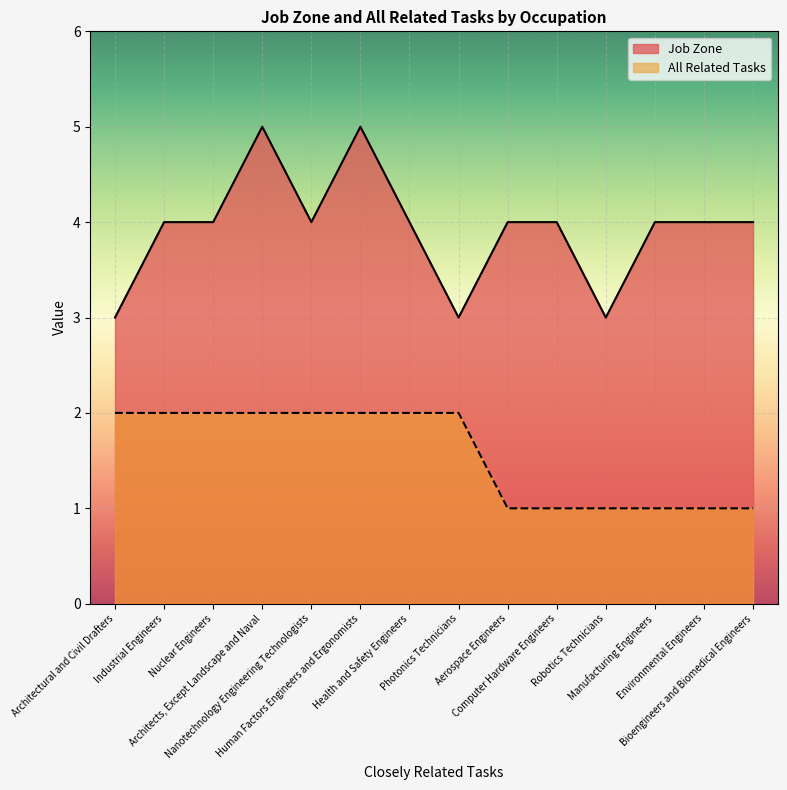

What is the minimum value for All Related Tasks?

1